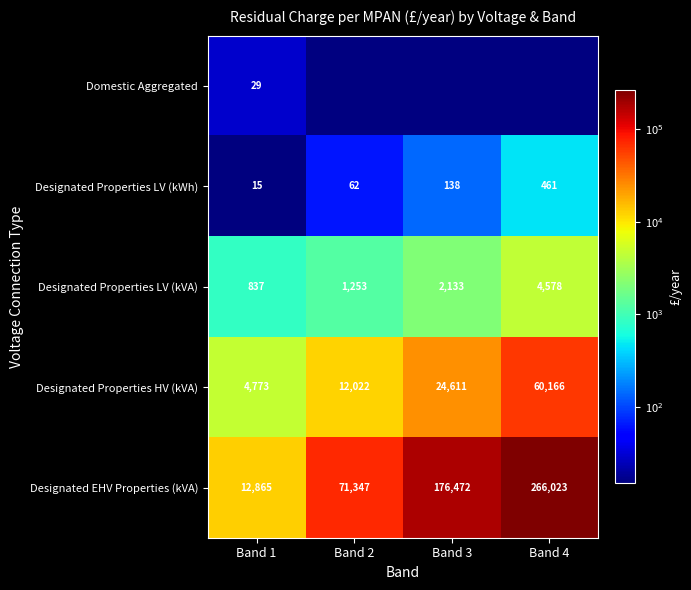

Rank the series at Band 1 from lowest to highest value.

Designated Properties LV (kWh), Domestic Aggregated, Designated Properties LV (kVA), Designated Properties HV (kVA), Designated EHV Properties (kVA)